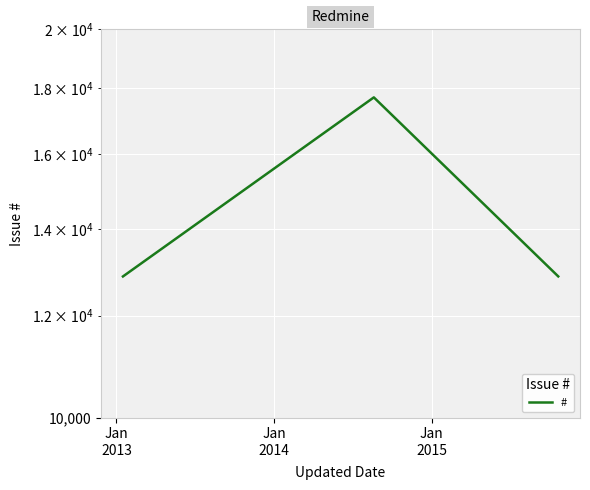

What is the difference between the maximum and minimum values?

4845